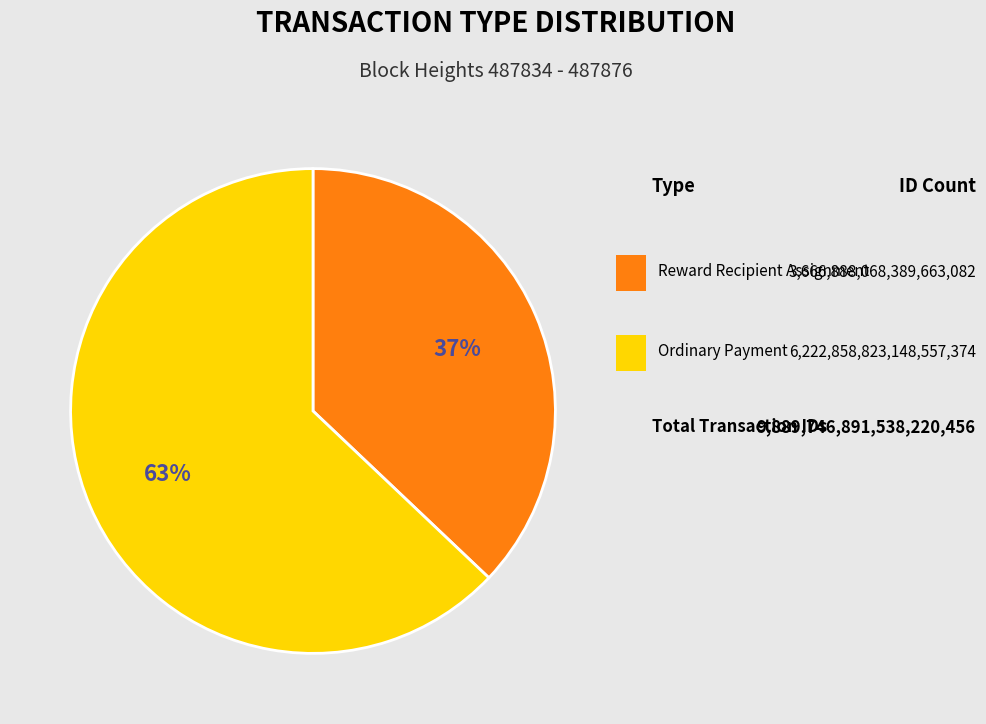

How many slices are in this pie chart?

2